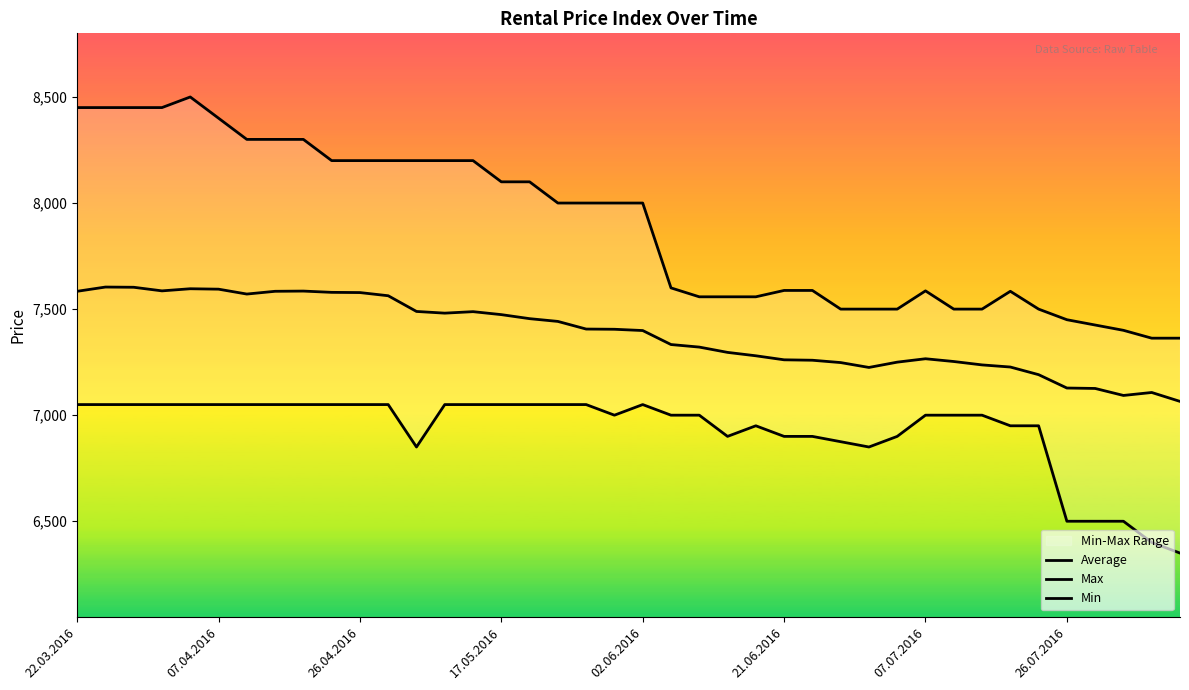

Reading left to right, what are all the values shown in this chart?

Average: 7584	7604	7603	7586	7596	7594	7571	7584	7585	7579	7578	7563	7489	7481	7488	7474	7455	7442	7406	7405	7399	7333	7321	7296	7280	7261	7259	7248	7225	7250	7266	7253	7237	7227	7191	7128	7126	7093	7107	7065
Max: 8450	8450	8450	8450	8500	8400	8300	8300	8300	8200	8200	8200	8200	8200	8200	8100	8100	8000	8000	8000	8000	7600	7558	7558	7558	7588	7588	7500	7500	7500	7586	7500	7500	7584	7500	7450	7425	7400	7363	7363
Min: 7050	7050	7050	7050	7050	7050	7050	7050	7050	7050	7050	7050	6850	7050	7050	7050	7050	7050	7050	7000	7050	7000	7000	6900	6950	6900	6900	6875	6850	6900	7000	7000	7000	6950	6950	6500	6500	6500	6400	6350